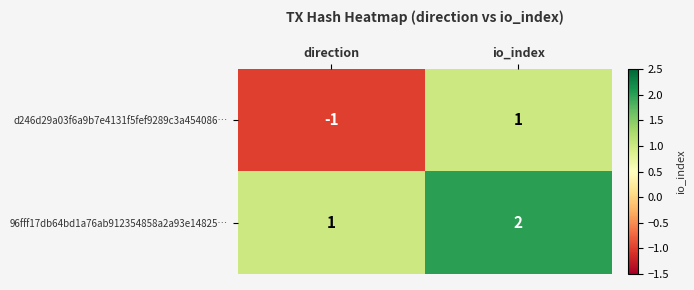

True or false: d246d29a03f6a9b7e4131f5fef9289c3a454086… has a value of 0 at io_index.

False